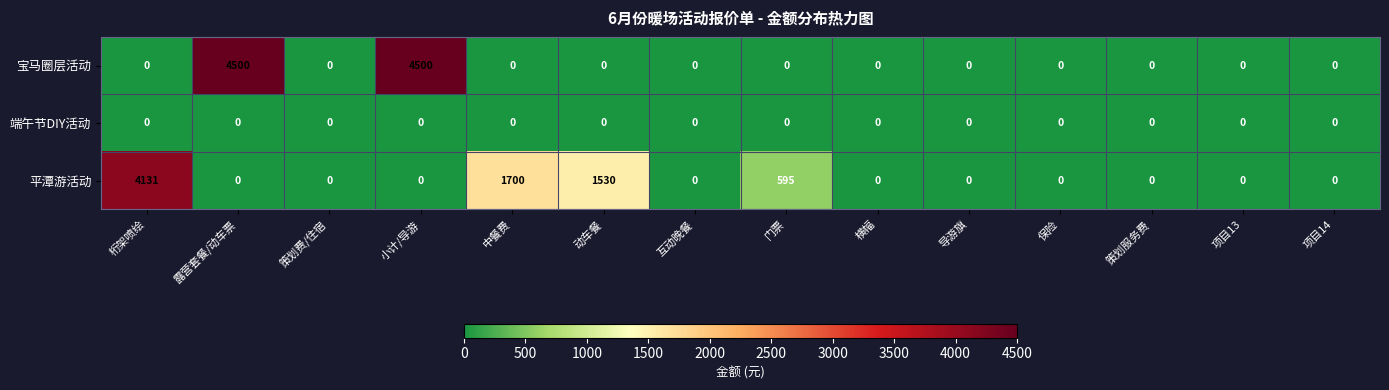

The 平潭游活动 series shows 0 at 项目13. True or false?

True